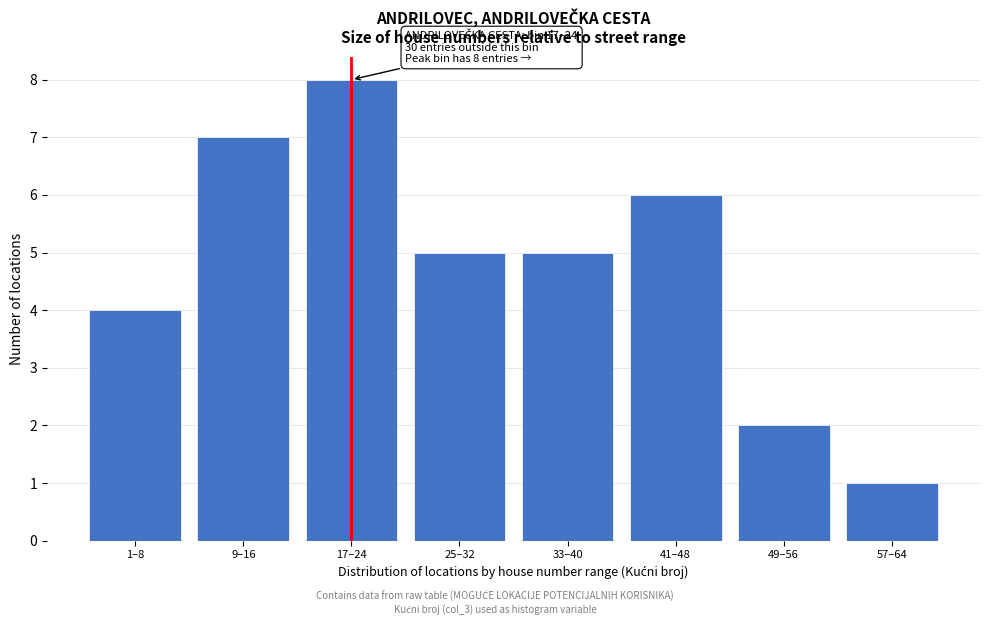

Reading right to left, extract all data points from this chart.

57–64=1	49–56=2	41–48=6	33–40=5	25–32=5	17–24=8	9–16=7	1–8=4